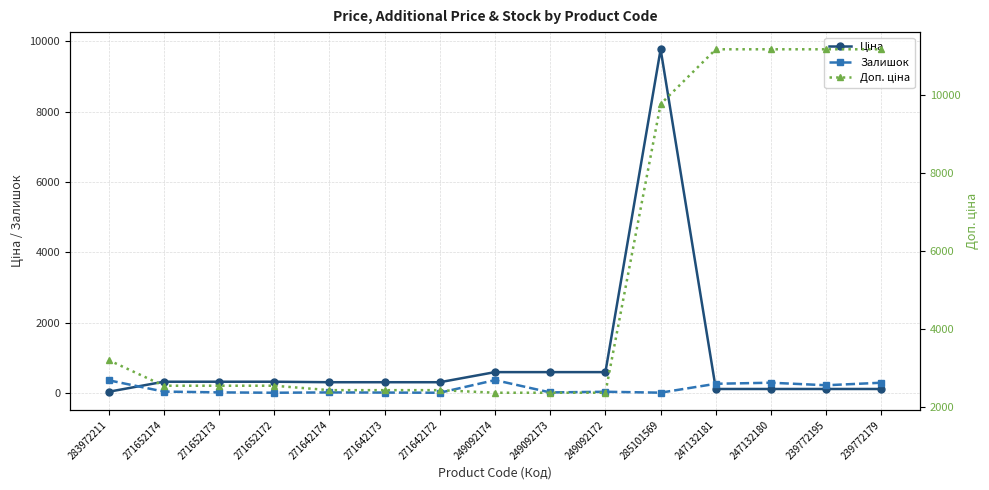

What are all the series names shown in the legend?

Ціна, Залишок, Доп. ціна